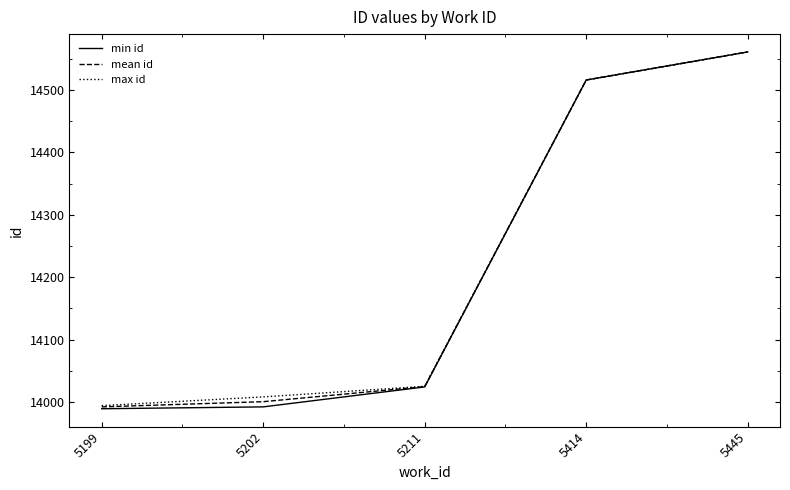

Which label corresponds to the largest value in the chart?

5445